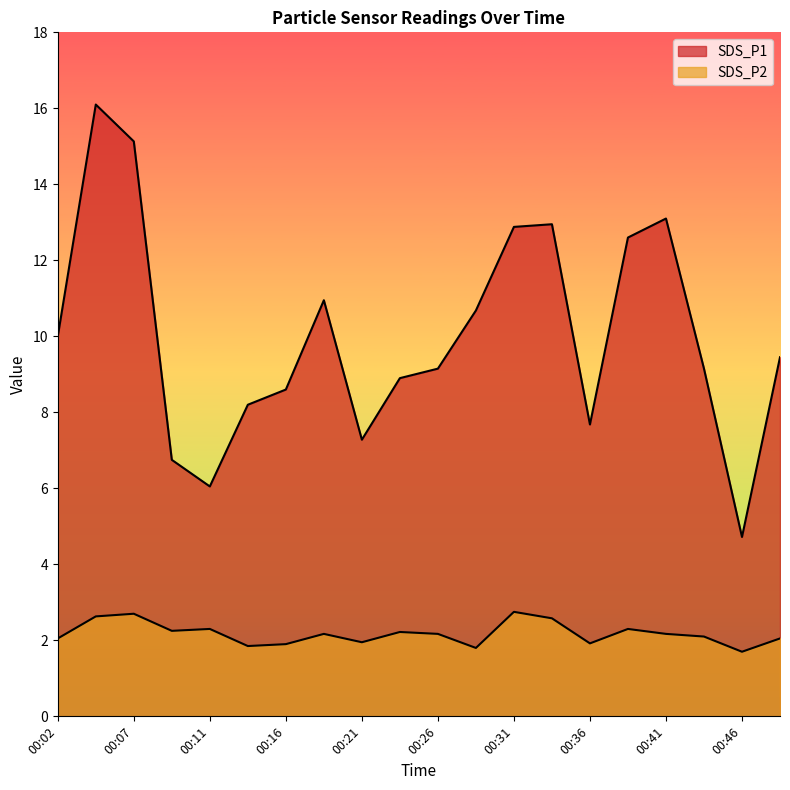

How many data points in SDS_P2 are above 2?

14